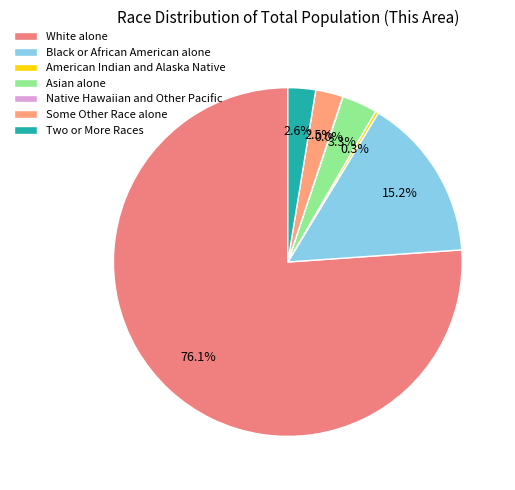

Is it true that Native Hawaiian and Other Pacific is 0% of the pie?

True